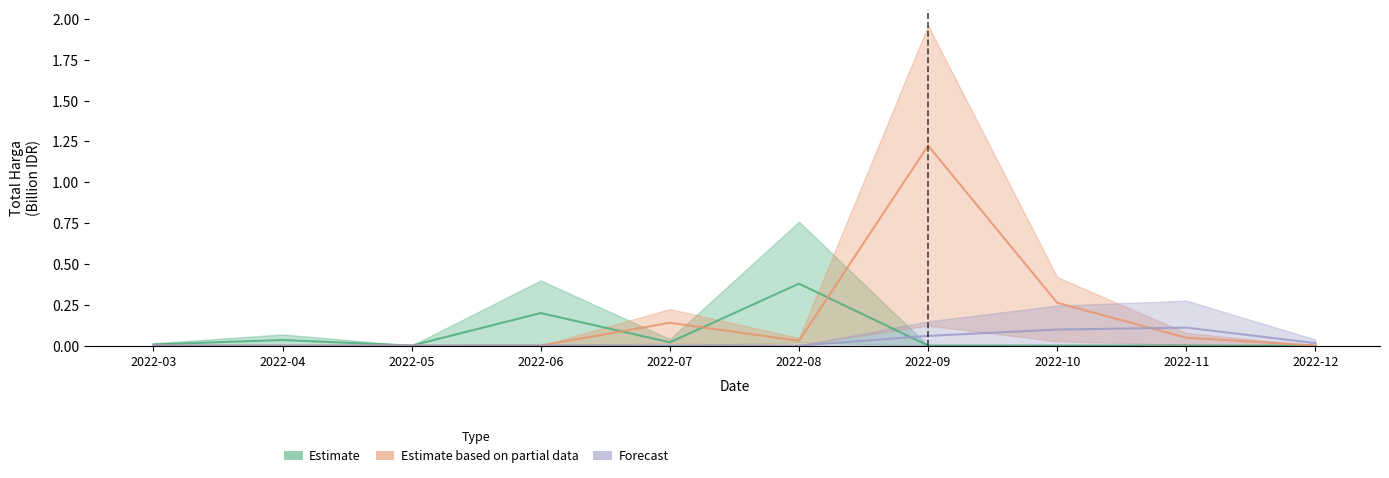

Does the chart have visible grid lines?

No